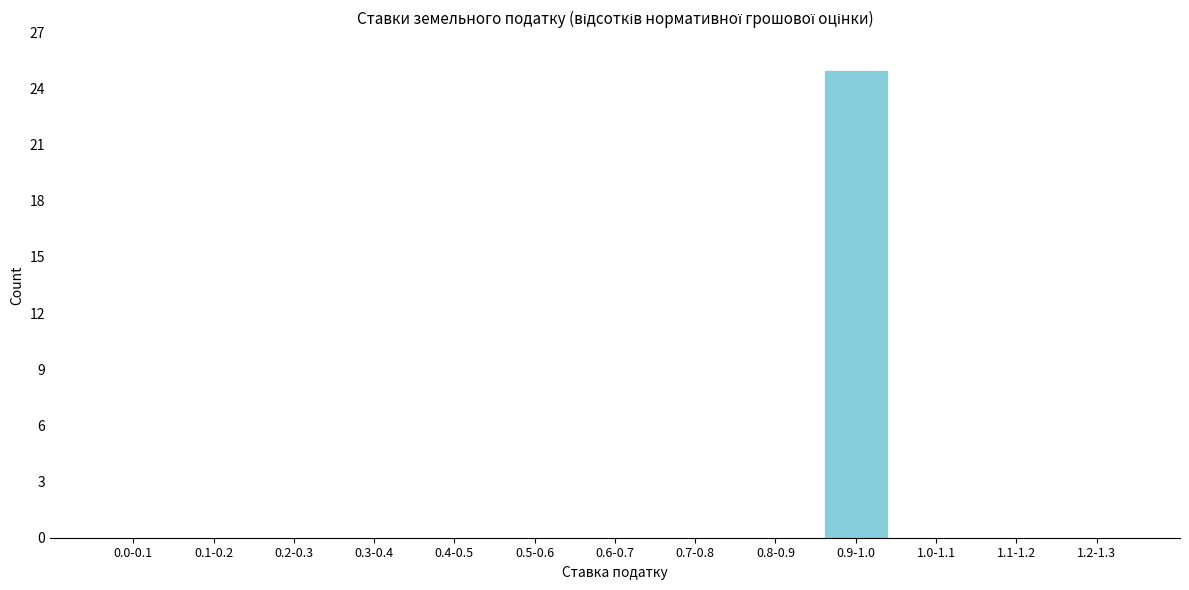

Reading left to right, extract all data points from this chart.

0.0-0.1=0	0.1-0.2=0	0.2-0.3=0	0.3-0.4=0	0.4-0.5=0	0.5-0.6=0	0.6-0.7=0	0.7-0.8=0	0.8-0.9=0	0.9-1.0=25	1.0-1.1=0	1.1-1.2=0	1.2-1.3=0